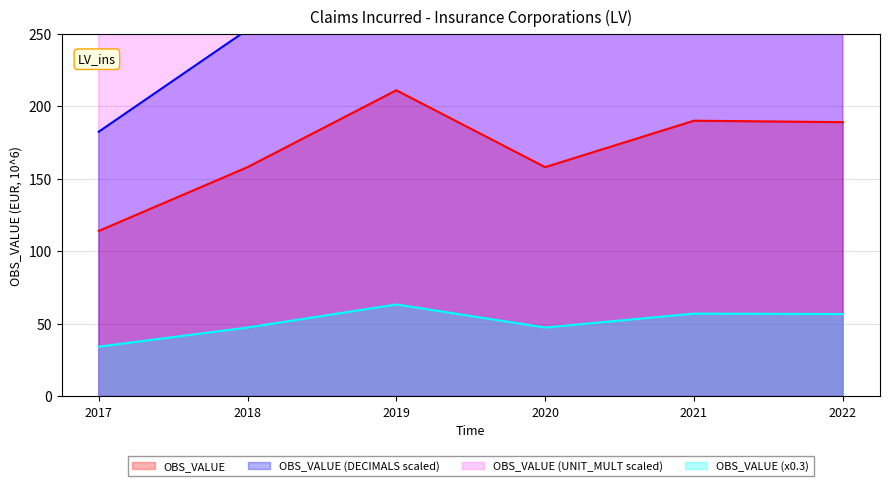

True or false: OBS_VALUE (x0.3) and OBS_VALUE cross at least once.

False